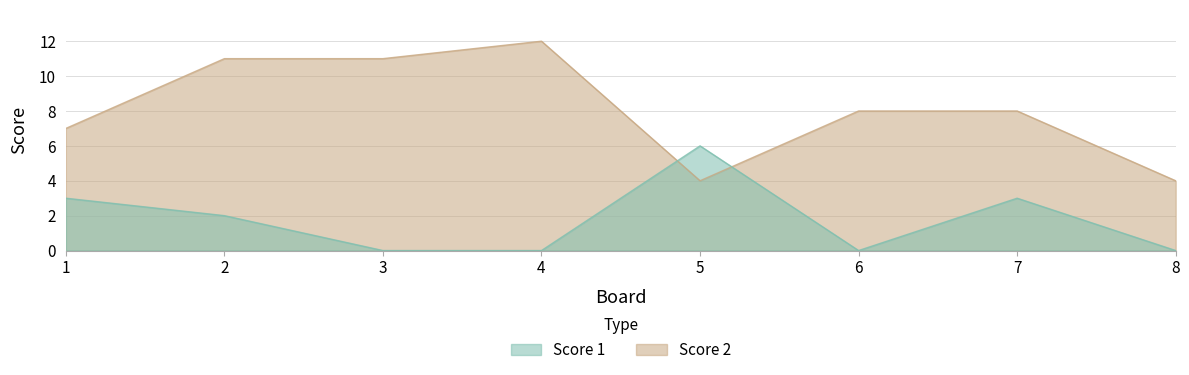

Where does the Score 1 series first go above 2?

1